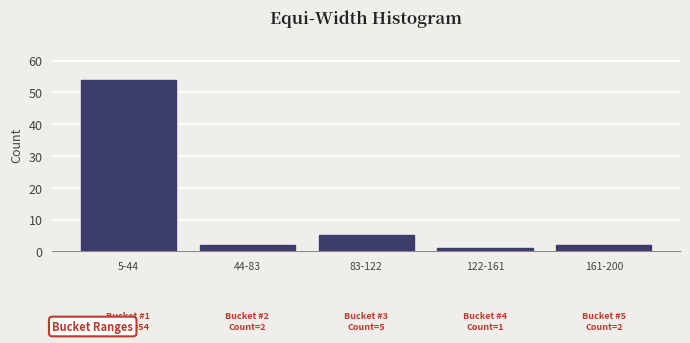

Reading left to right, transcribe all the data shown in this chart.

5-44=54	44-83=2	83-122=5	122-161=1	161-200=2